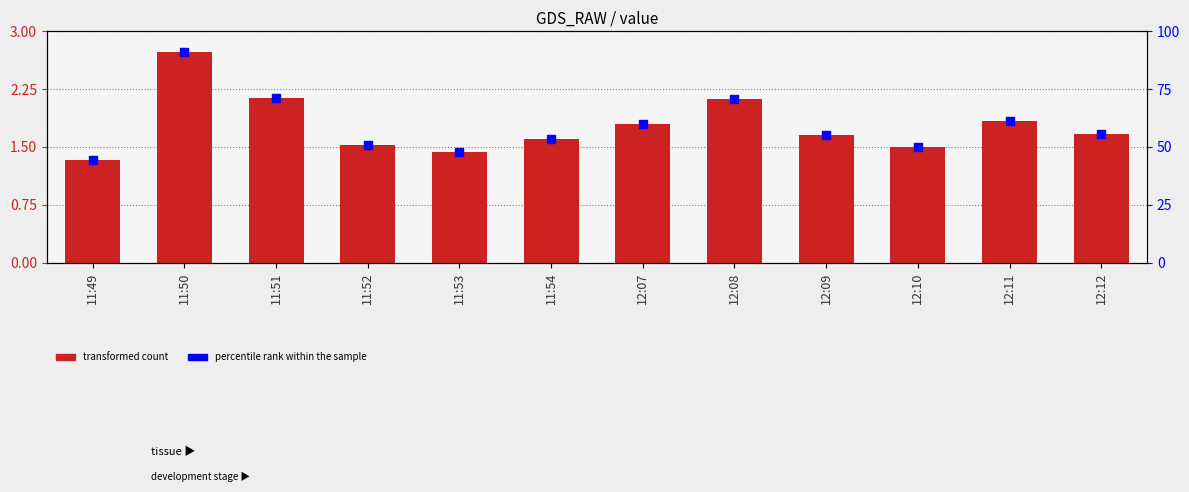

At which category is the sum across all series the highest?

11:50